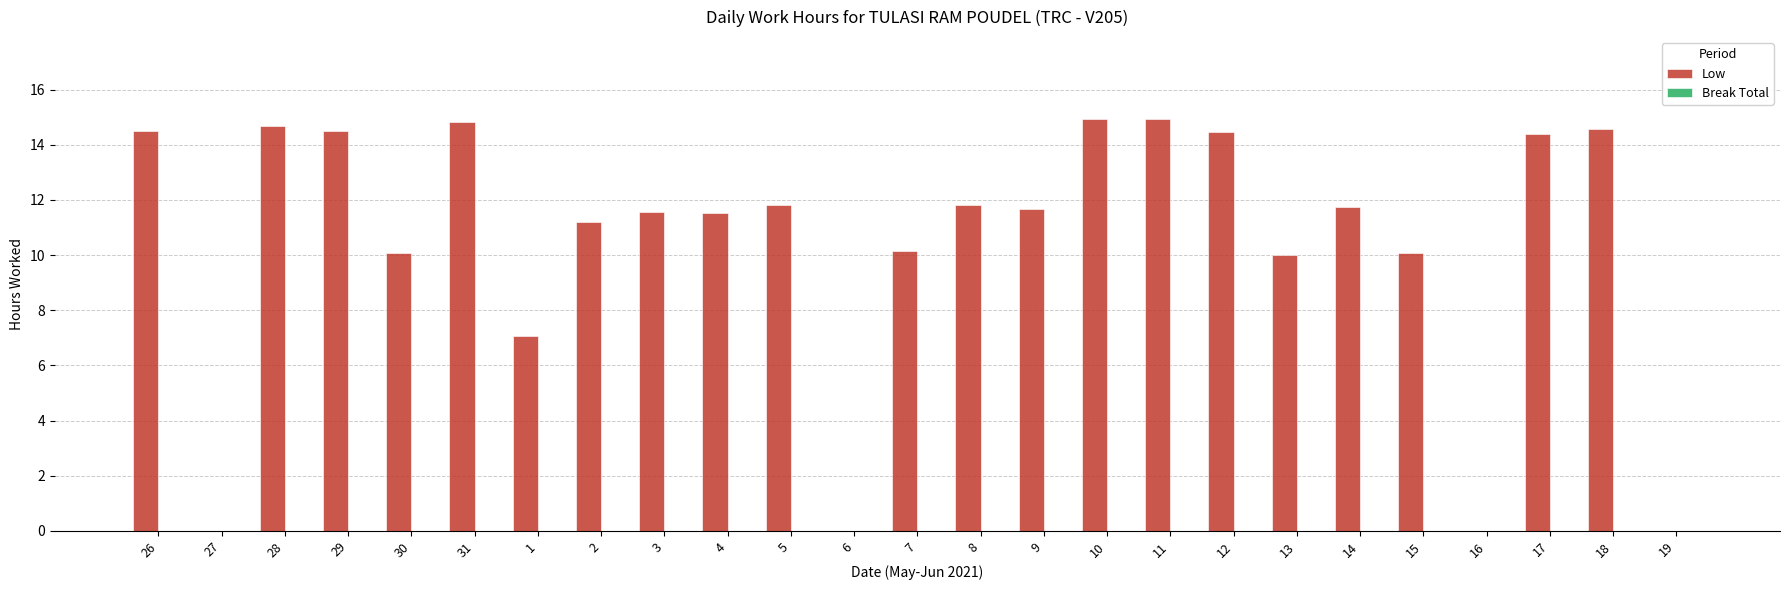

At which label does the data first exceed 11?

26